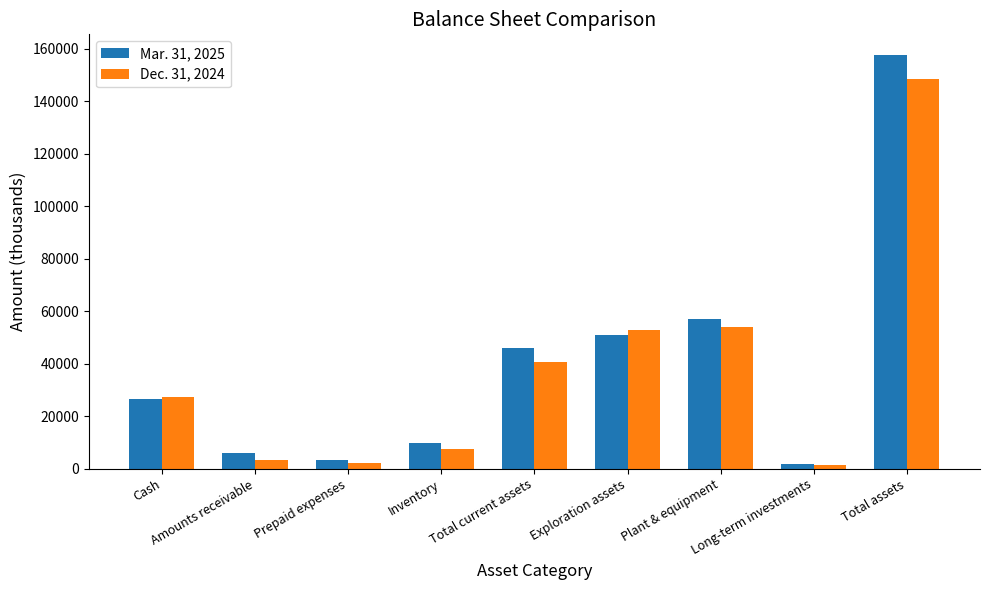

What is the spread (max minus min) of values at Total current assets?

5400